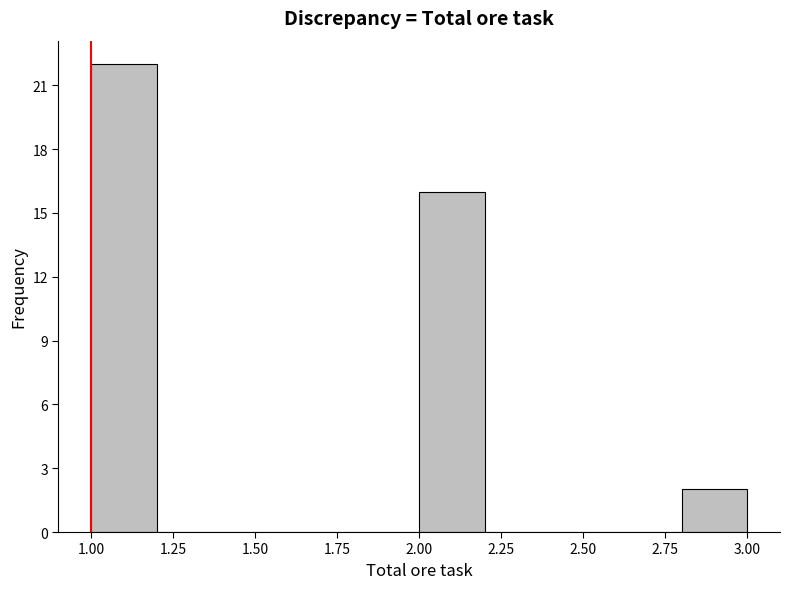

Which range on the x-axis has the tallest bar?

1.0 to 1.2